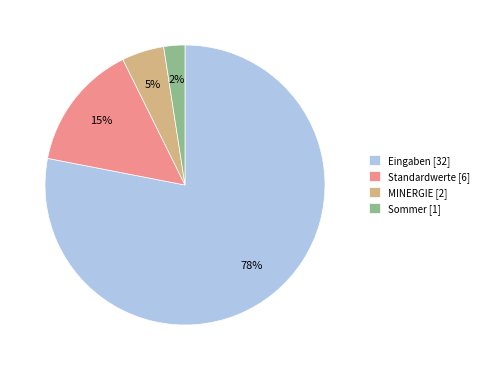

What is the ratio of the value at Standardwerte [6] to the value at MINERGIE [2]?

3.0